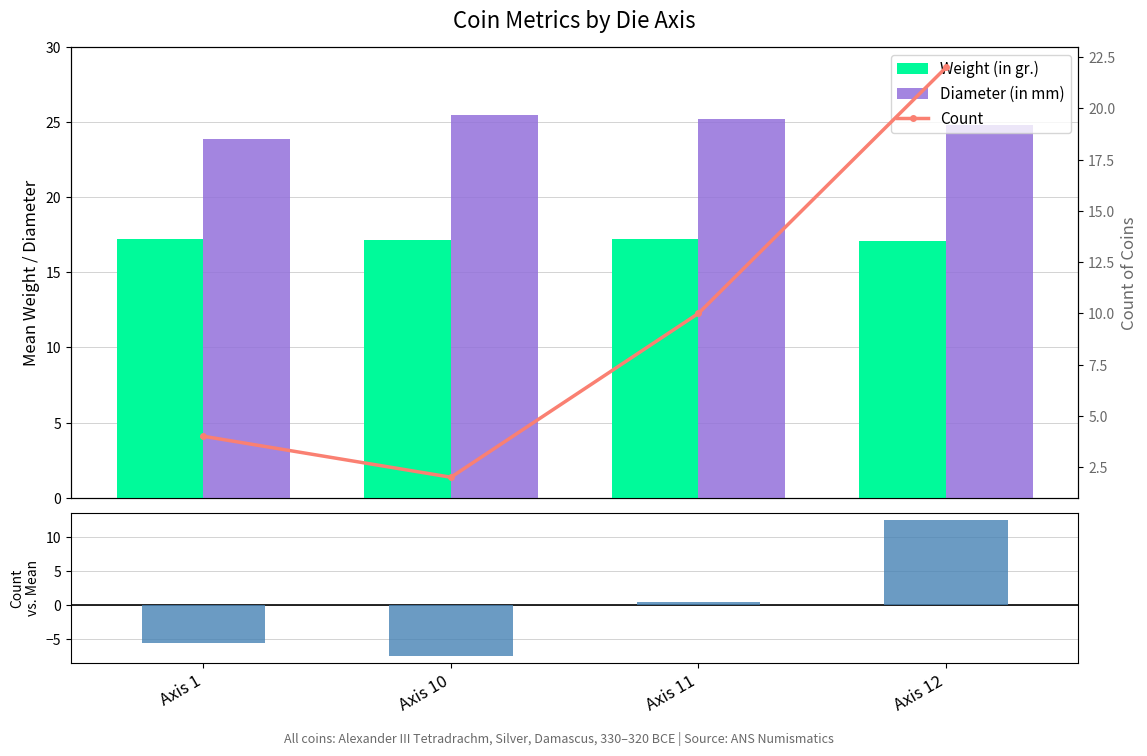

Reading left to right, transcribe all the data shown in this chart.

Weight (in gr.): 17.2	17.2	17.2	17.1
Diameter (in mm): 23.9	25.5	25.2	24.8
Count vs. Mean: -5.5	-7.5	0.5	12.5
Count: 4.0	2.0	10.0	22.0